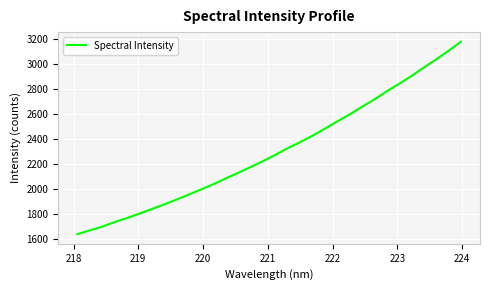

What is the maximum value shown in the chart?

3175.9